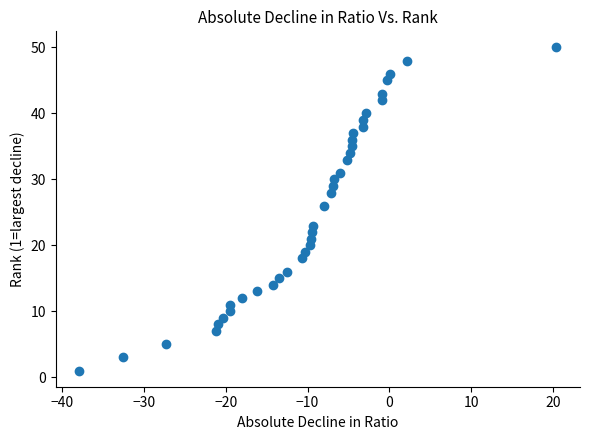

What Y value in the scatter plot is closest to 25?

26